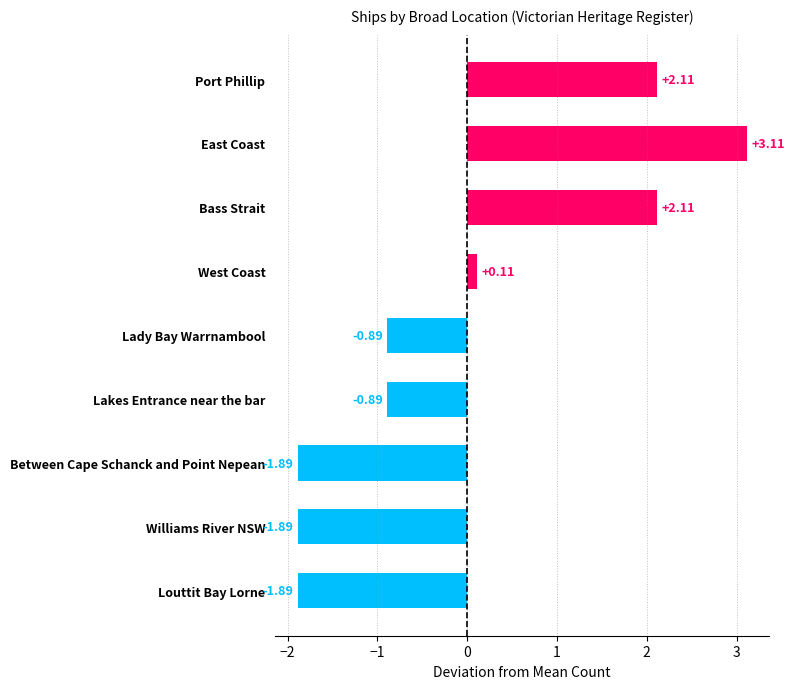

Which has a higher value, Lakes Entrance near the bar or West Coast?

West Coast